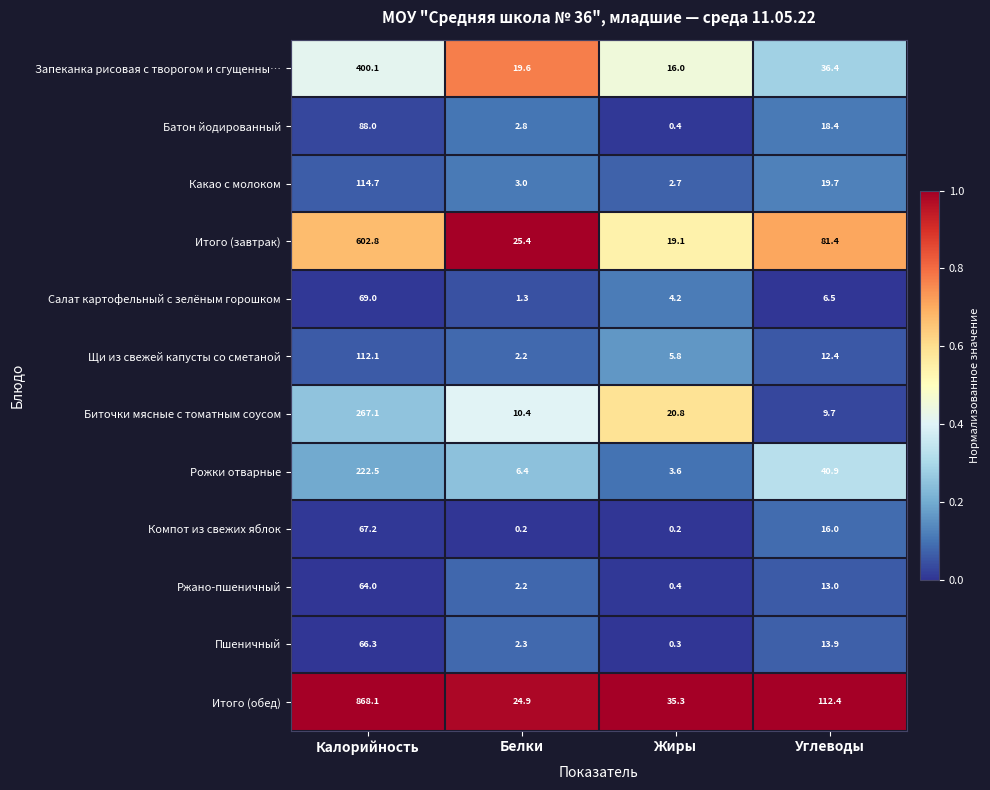

Which series changed the most between Калорийность and Жиры?

Итого (обед)